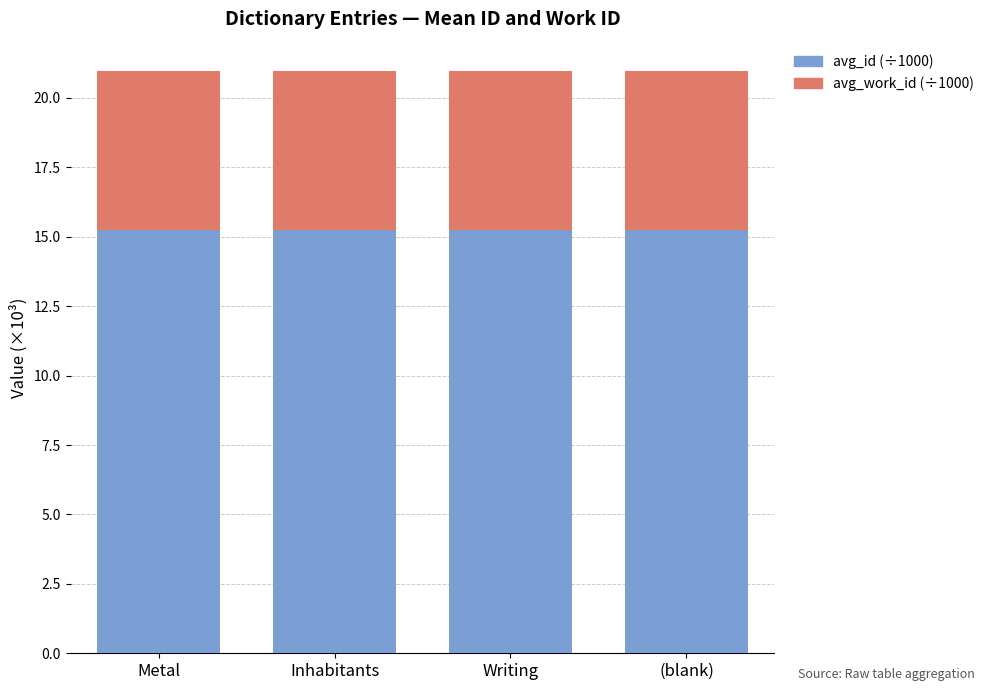

The value of avg_id (÷1000) at Writing is 15.3. True or false?

True